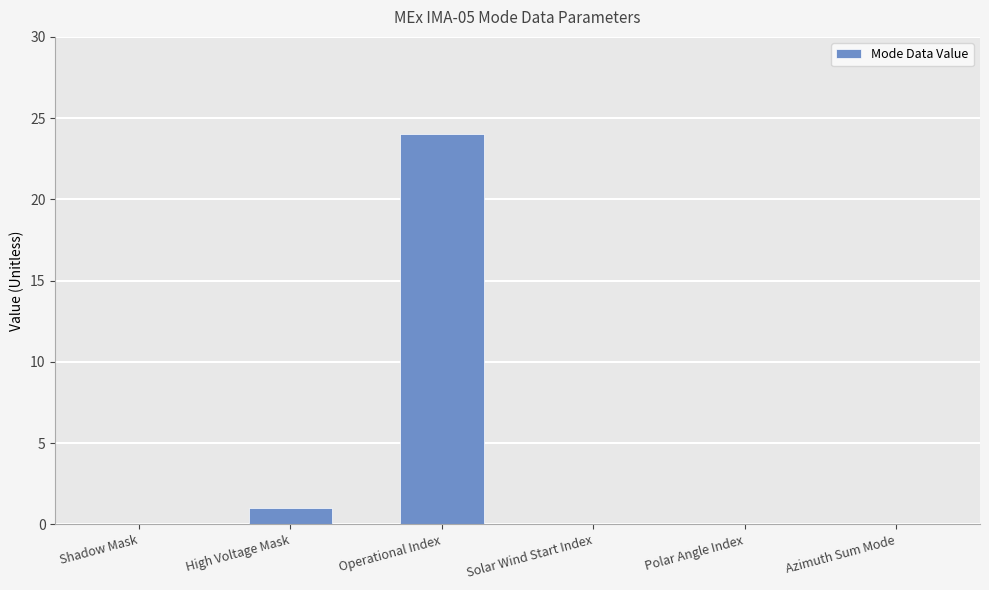

At which category does the chart reach its peak across all series?

Operational Index